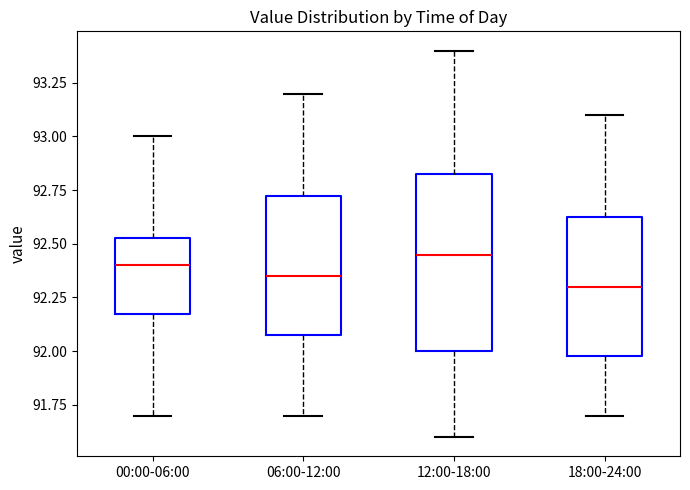

Comparing the boxes themselves (not the whiskers), which one is the tallest?

12:00-18:00